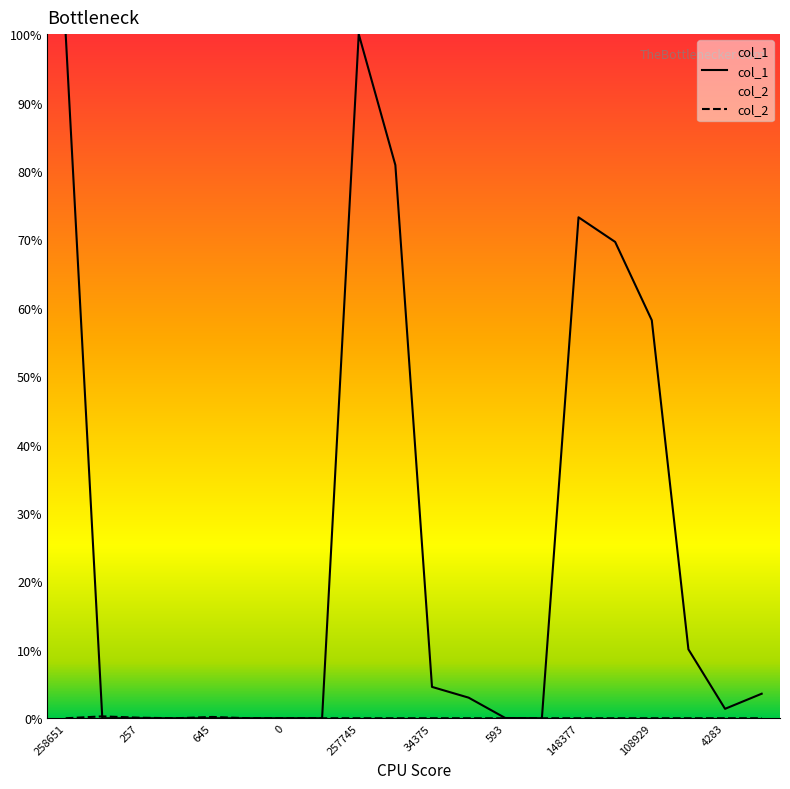

At how many categories does at least one series exceed 8?

7